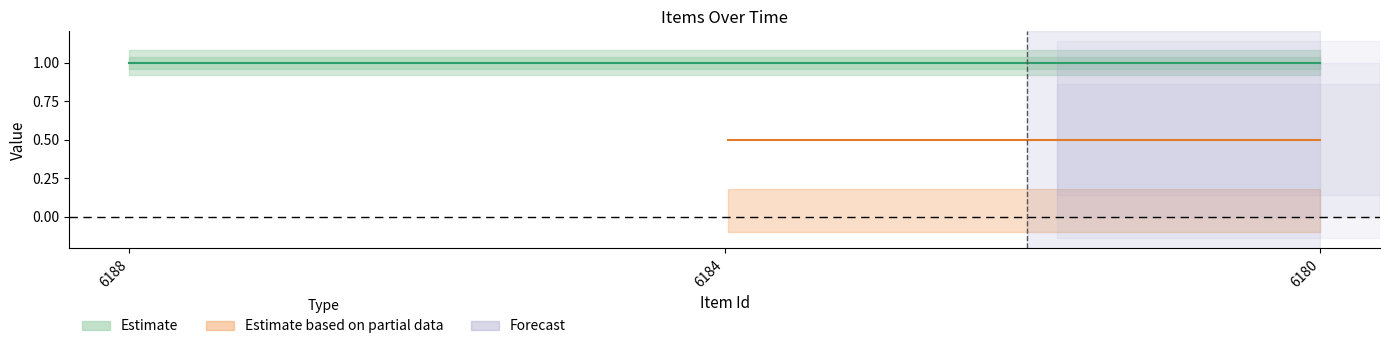

At which label is public closest to 1?

6188